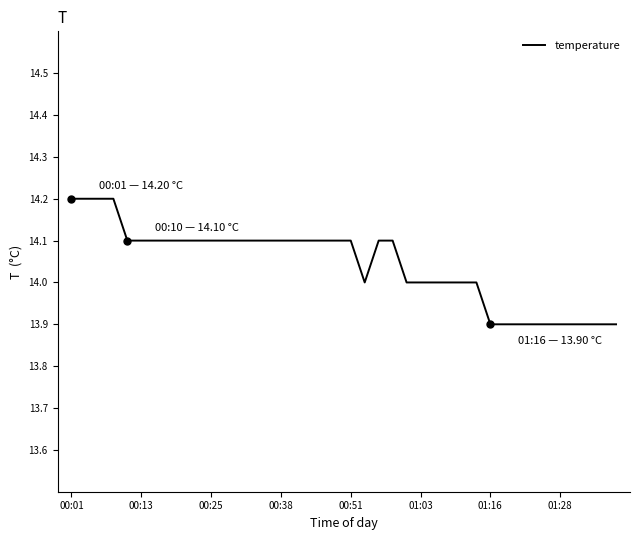

What is the minimum value shown in the chart?

13.9